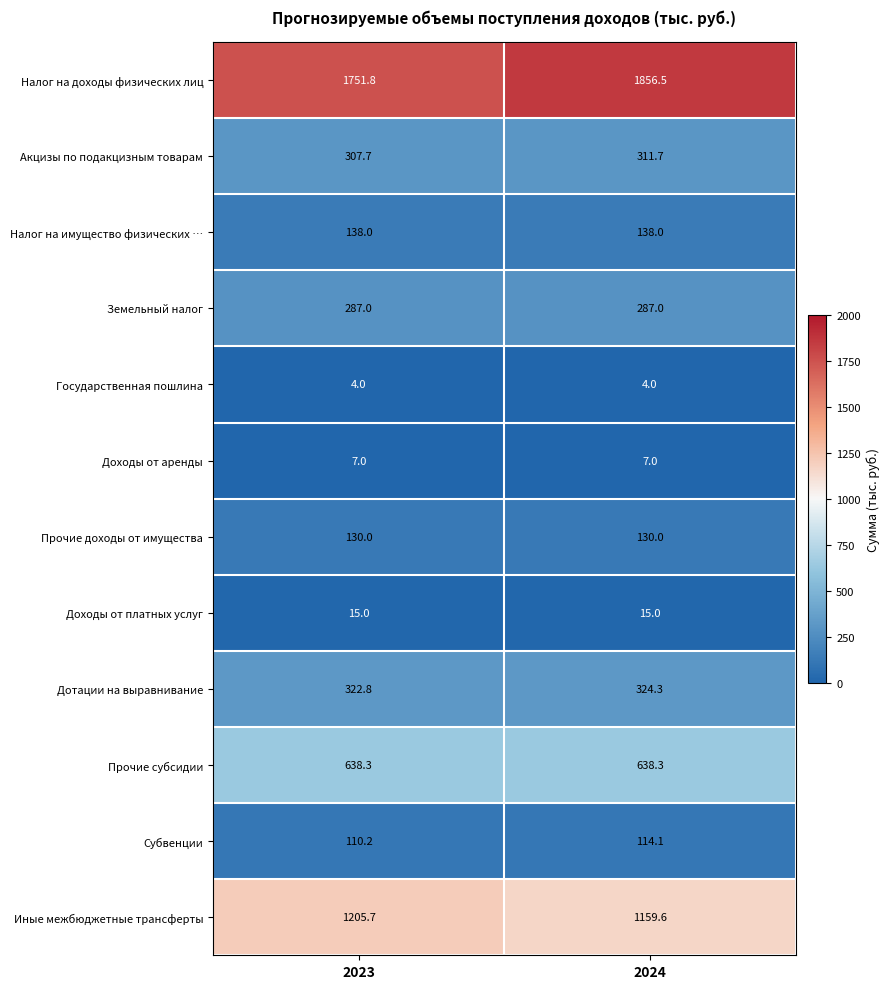

True or false: Акцизы по подакцизным товарам has a value of 307.7 at 2023.

True